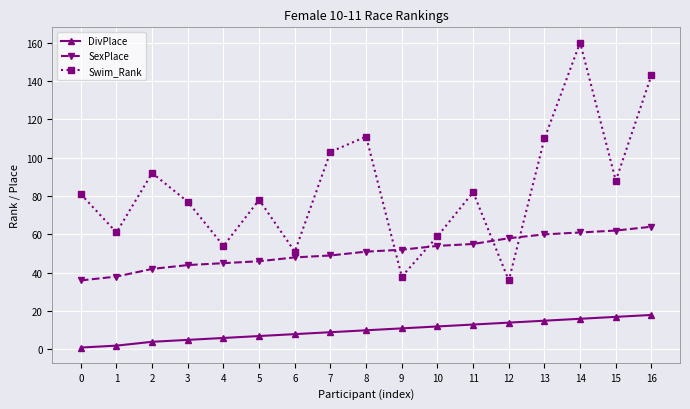

Reading right to left, what are all the values shown in this chart?

DivPlace: 18	17	16	15	14	13	12	11	10	9	8	7	6	5	4	2	1
SexPlace: 64	62	61	60	58	55	54	52	51	49	48	46	45	44	42	38	36
Swim_Rank: 143	88	160	110	36	82	59	38	111	103	51	78	54	77	92	61	81